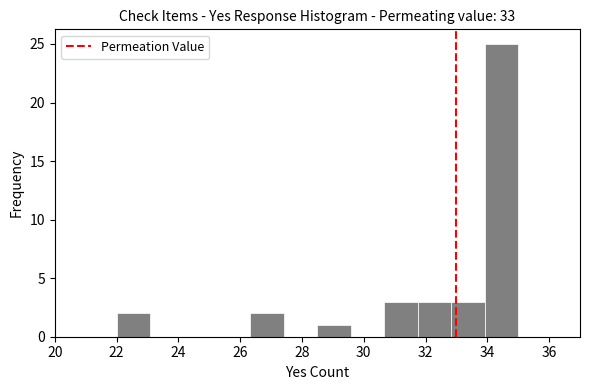

Reading left to right, list every bar in this chart as the range it spans on the x-axis followed by its height. Neither the bar edges nor the heights are printed on the chart, so give them approximately, as read against the axes.

22.0 to 23.0: 2
23.0 to 24.2: 0
24.2 to 25.2: 0
25.2 to 26.4: 0
26.4 to 27.4: 2
27.4 to 28.6: 0
28.6 to 29.6: 1
29.6 to 30.6: 0
30.6 to 31.8: 3
31.8 to 32.8: 3
32.8 to 34.0: 3
34.0 to 35.0: 25